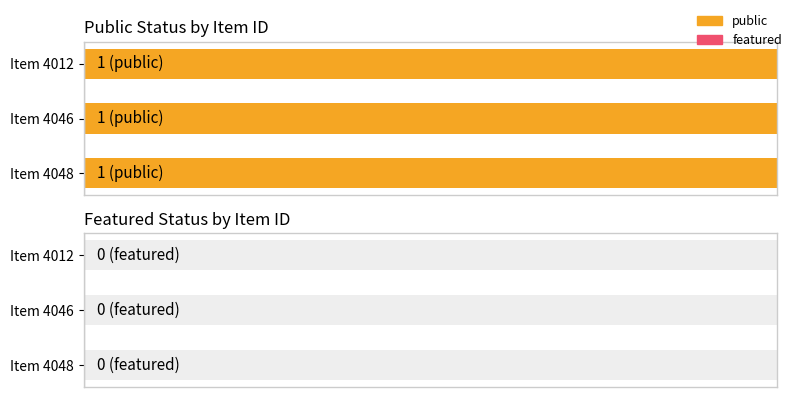

Rank the series by their maximum value, from highest to lowest.

public, featured